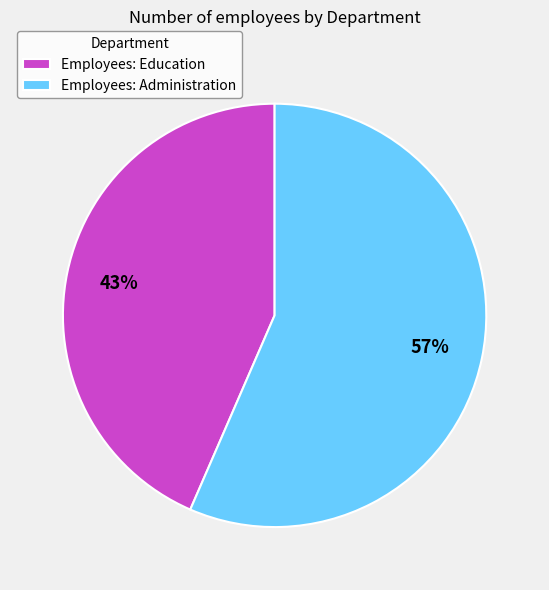

True or false: Employees: Administration accounts for 57% of the total.

True